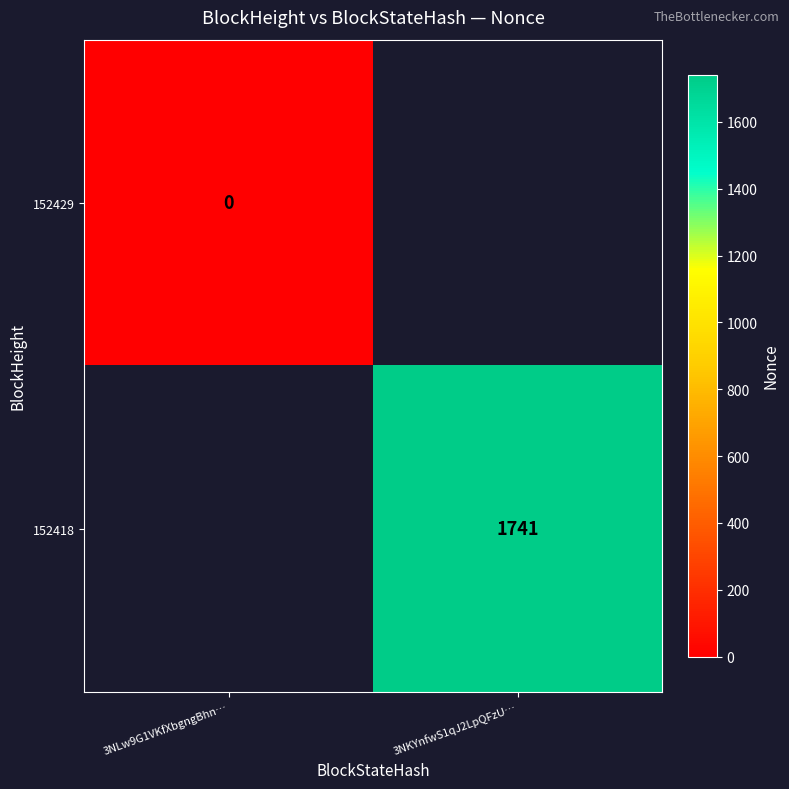

At which category does the chart reach its minimum across all series?

3NLw9G1VKfXbgngBhn…